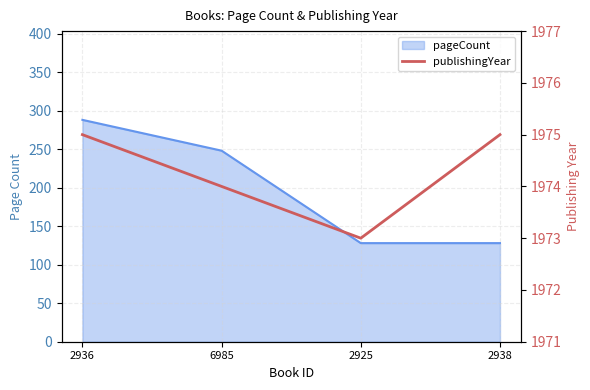

How many values are between 1974 and 1975?

3